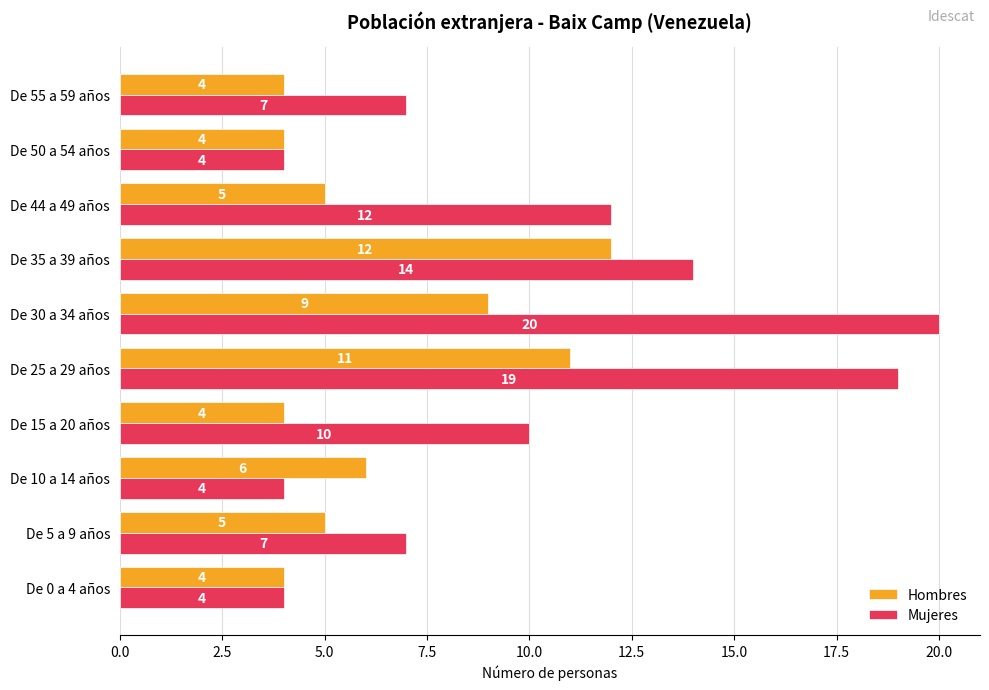

At which label is Hombres closest to 8?

De 30 a 34 años